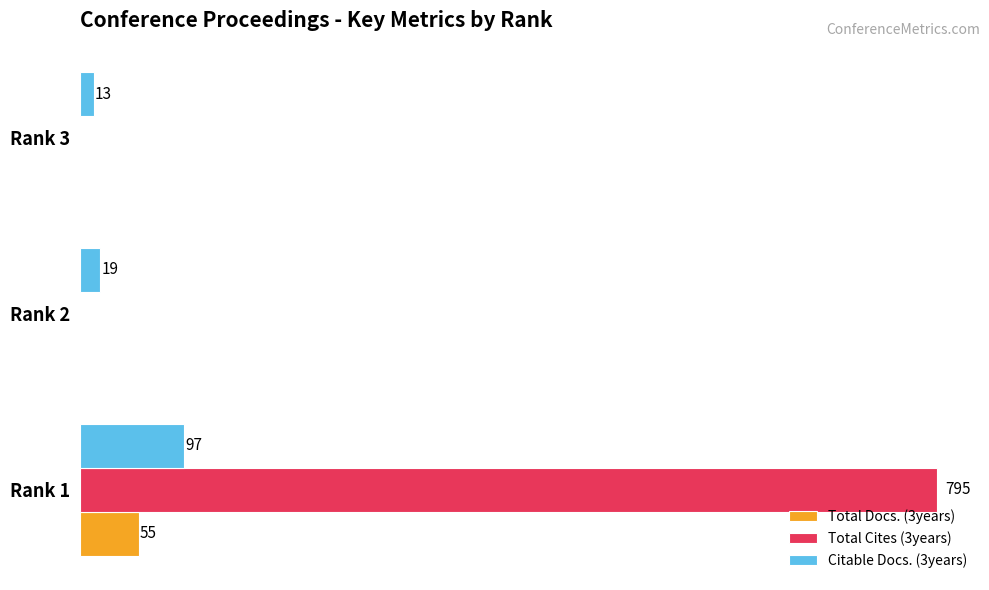

Which series changed the most between Rank 2 and Rank 3?

Citable Docs. (3years)